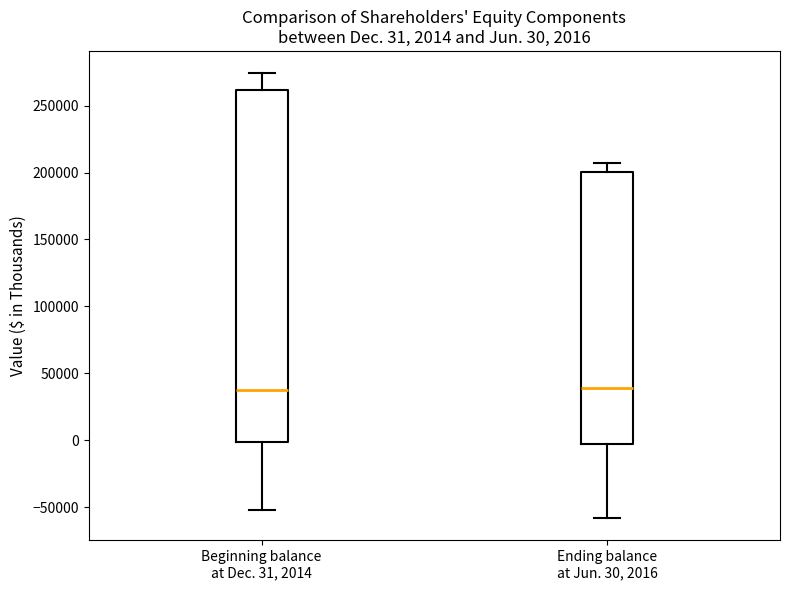

Which box is the tallest, from its lower edge to its upper edge?

Beginning balance at Dec. 31, 2014